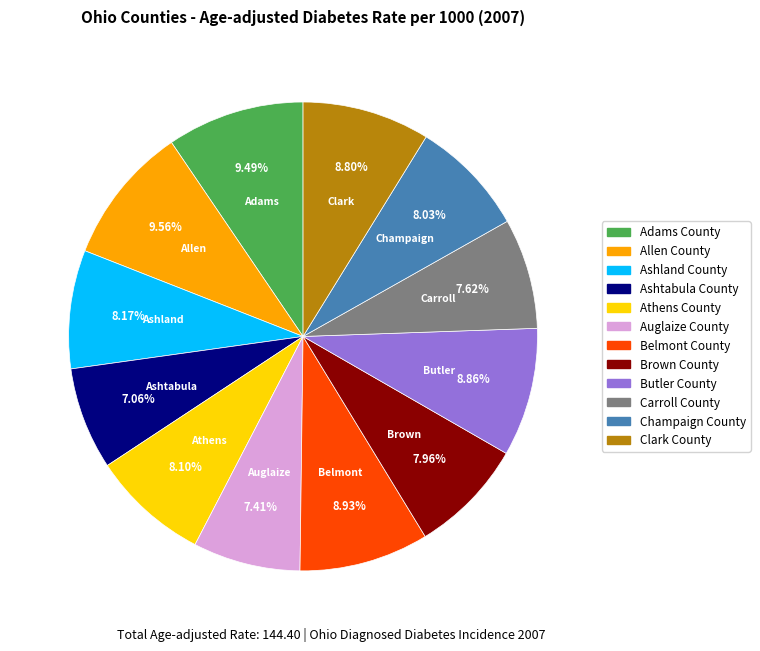

Does any single category account for the majority?

No